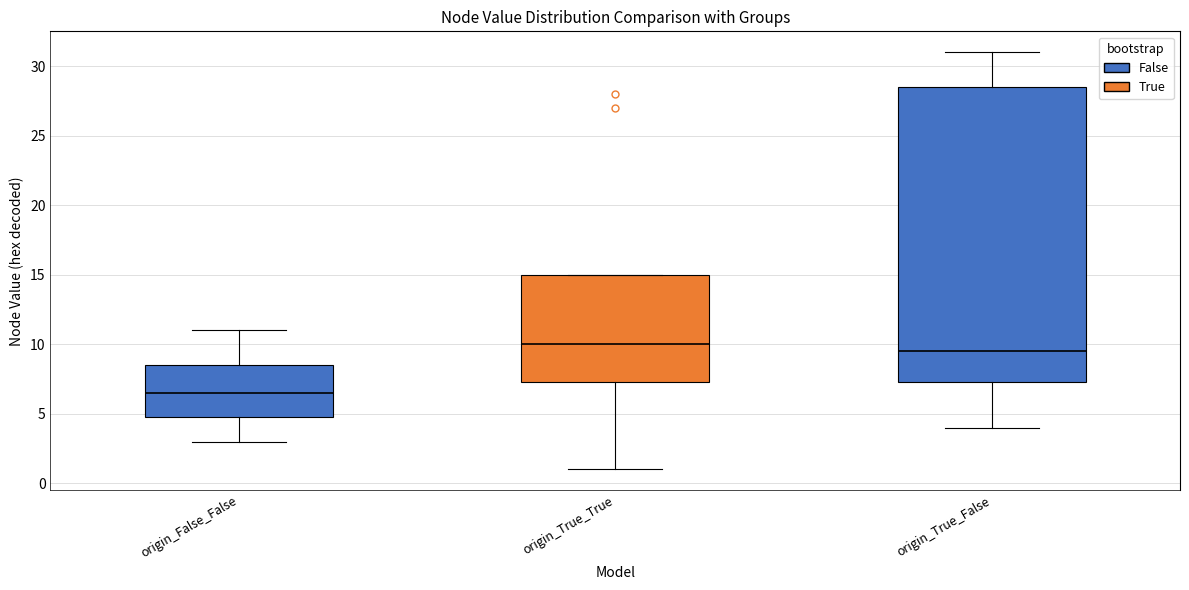

Which box is the tallest, from its lower edge to its upper edge?

origin_True_False